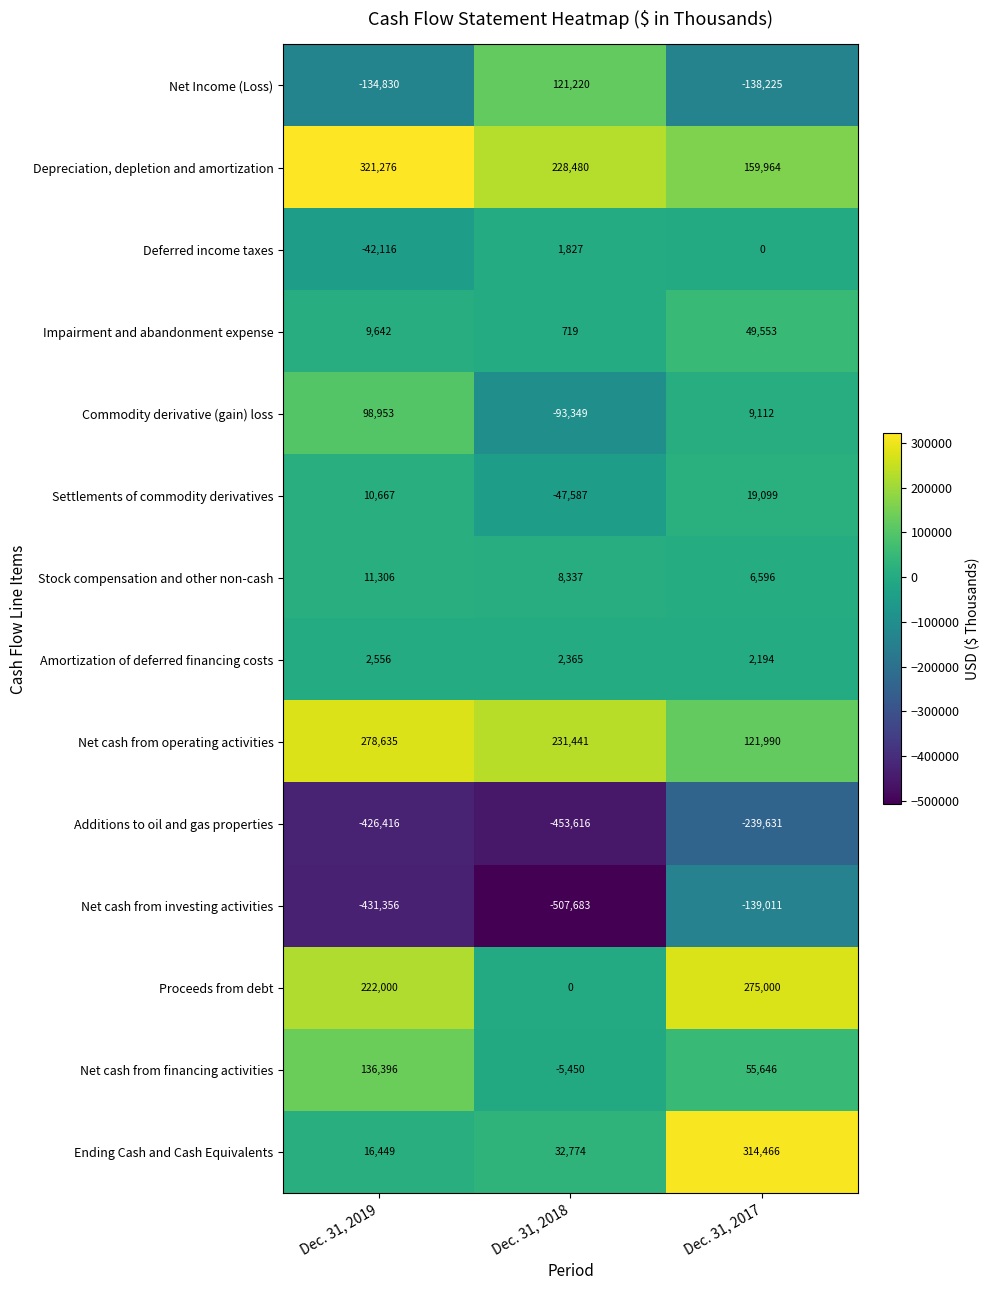

Is it true that Amortization of deferred financing costs equals 2365 at Dec. 31, 2018?

True